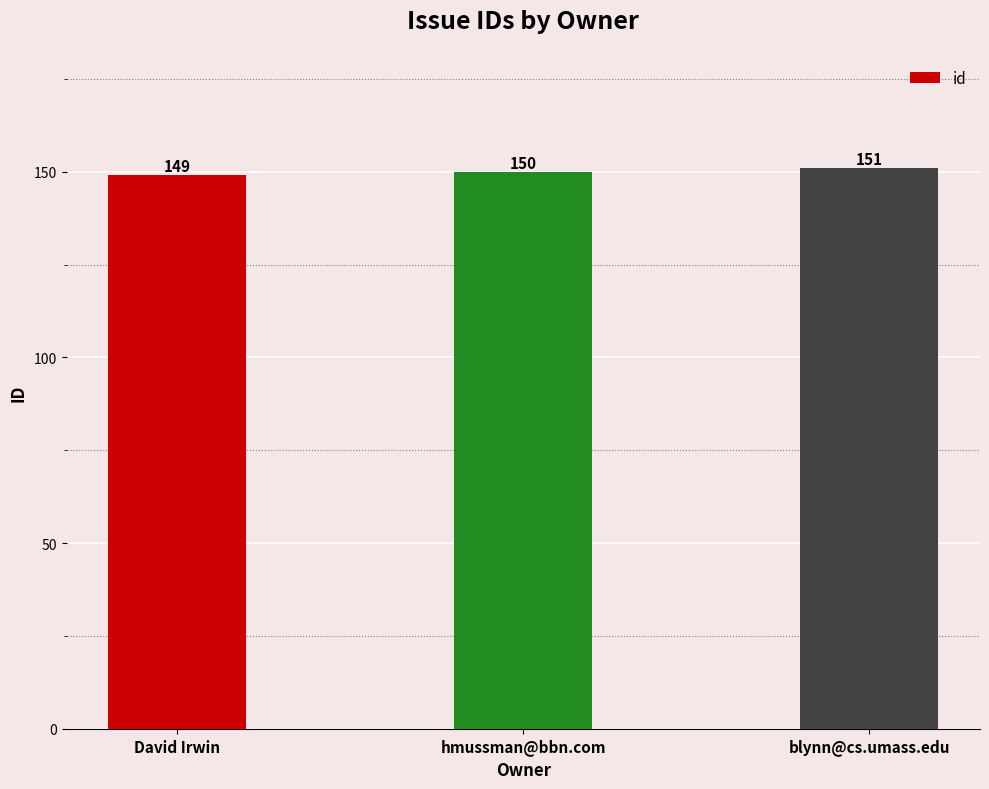

The chart shows a value of 149 at David Irwin. True or false?

True